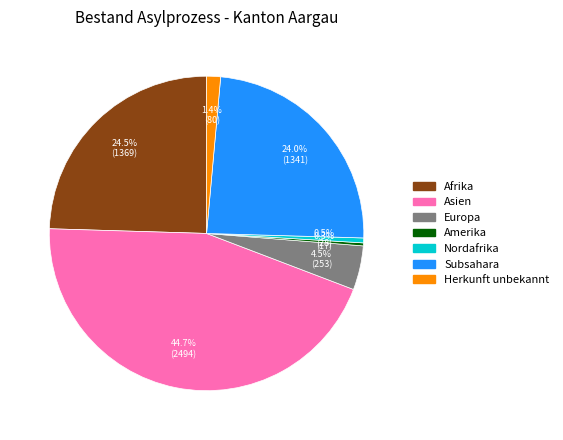

What percentage is NOT represented by Afrika?

75.5%